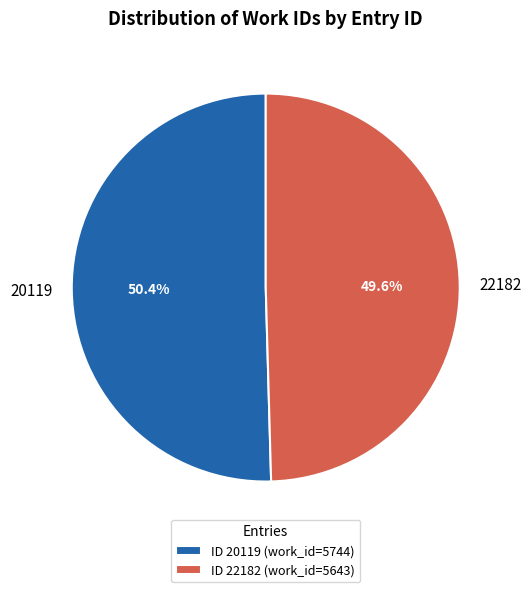

Count the number of slices in the pie.

2